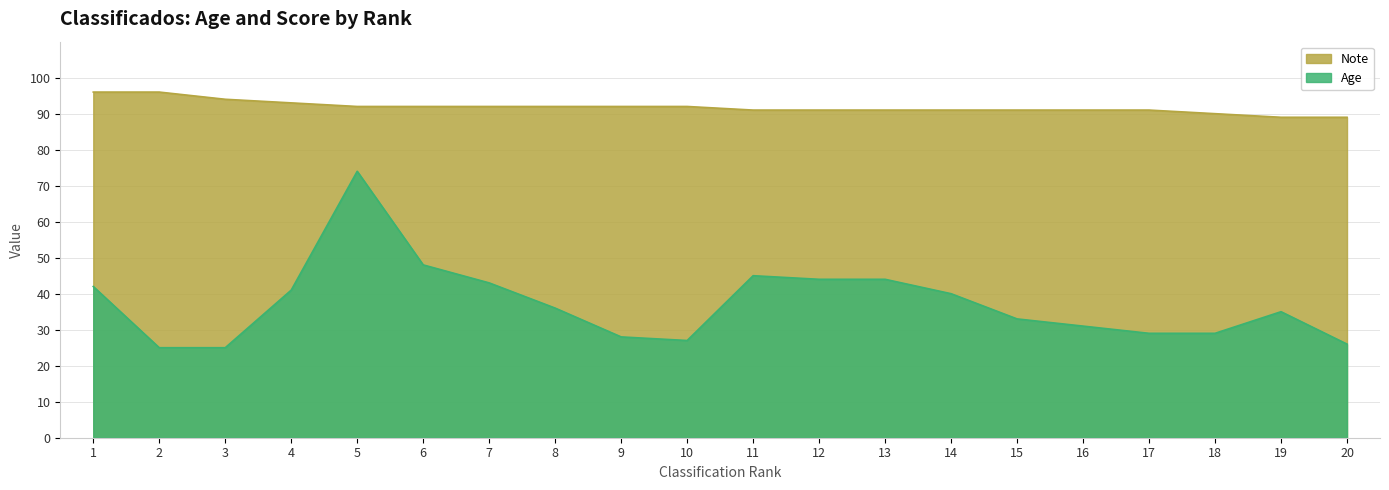

Rank the series at 13 from lowest to highest value.

Age, Note